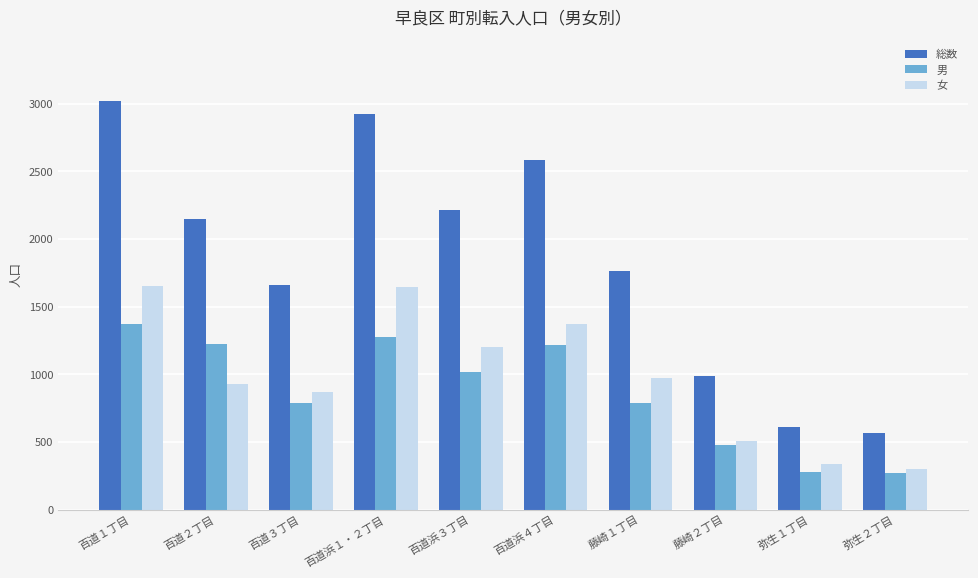

Rank the series at 百道浜１・２丁目 from lowest to highest value.

男, 女, 総数